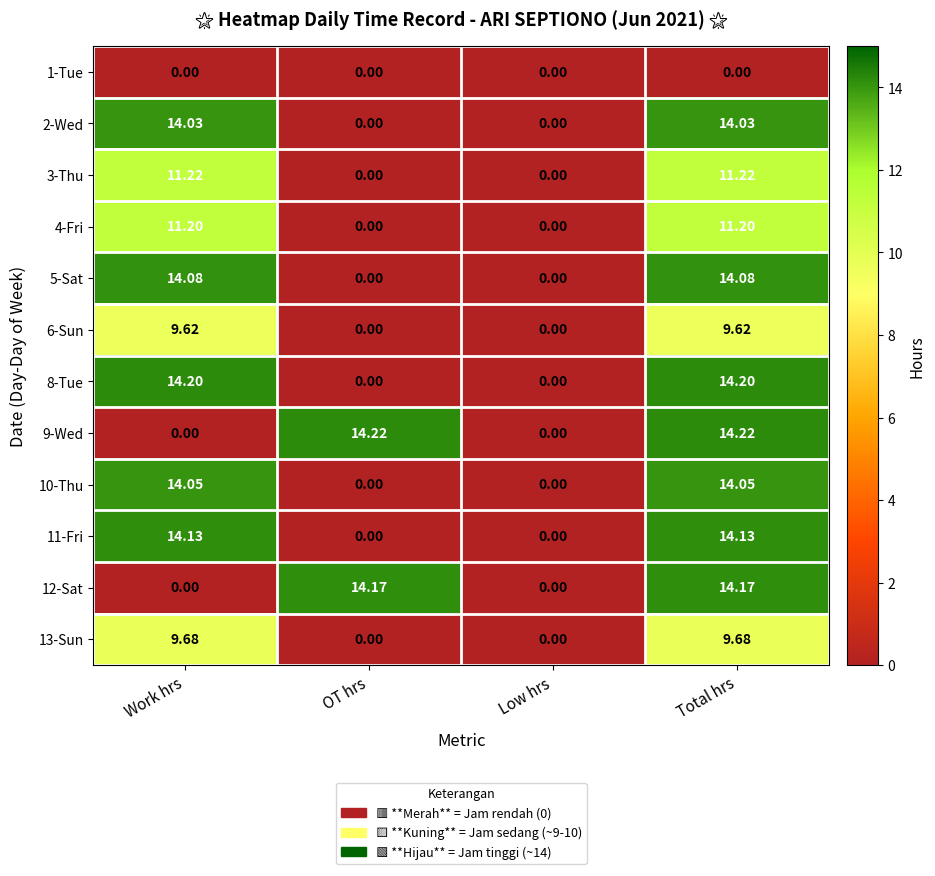

At which category is the sum across all series the highest?

Total hrs